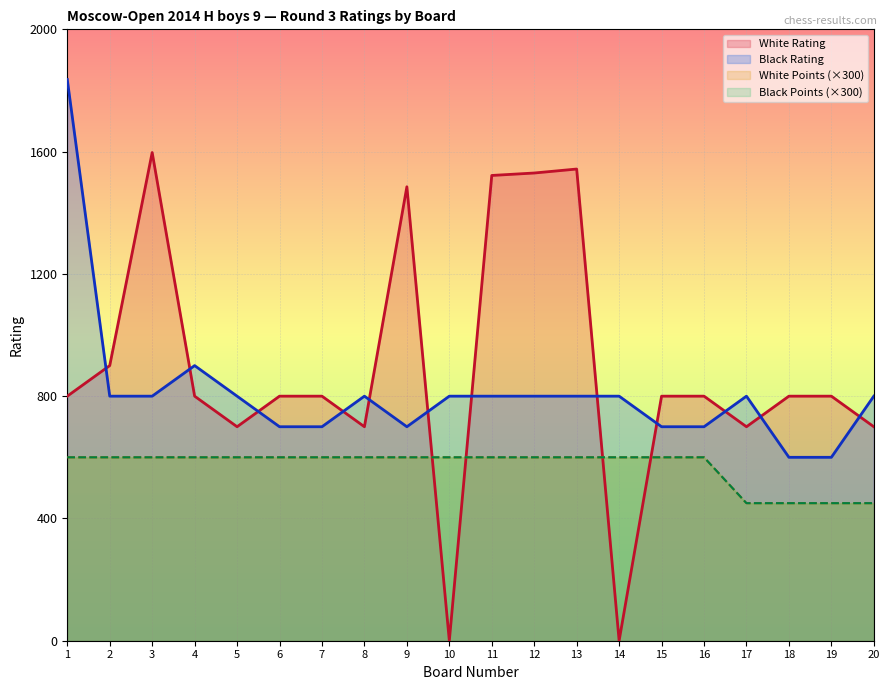

The value of White Rating at 6 is 800. True or false?

True